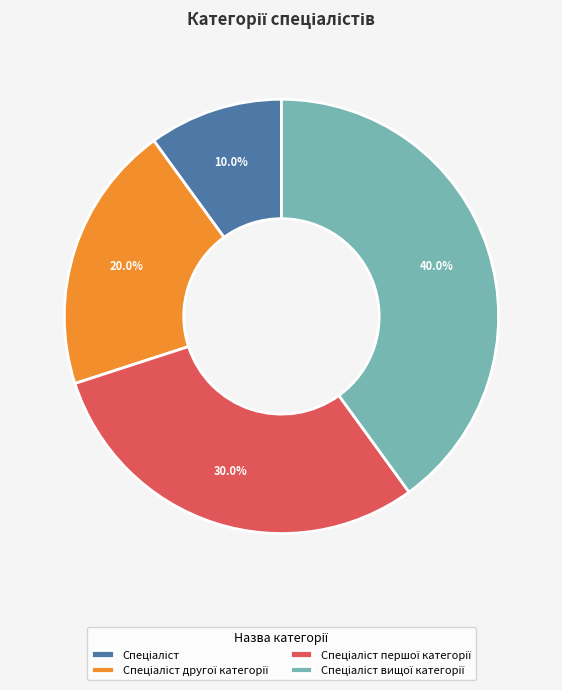

Is there a majority slice in this chart?

No